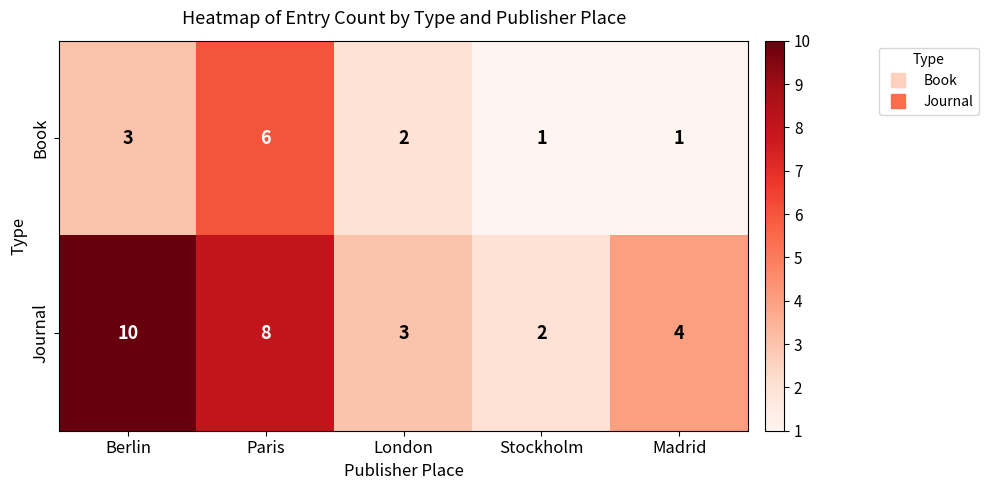

What is the spread (max minus min) of values at Madrid?

3